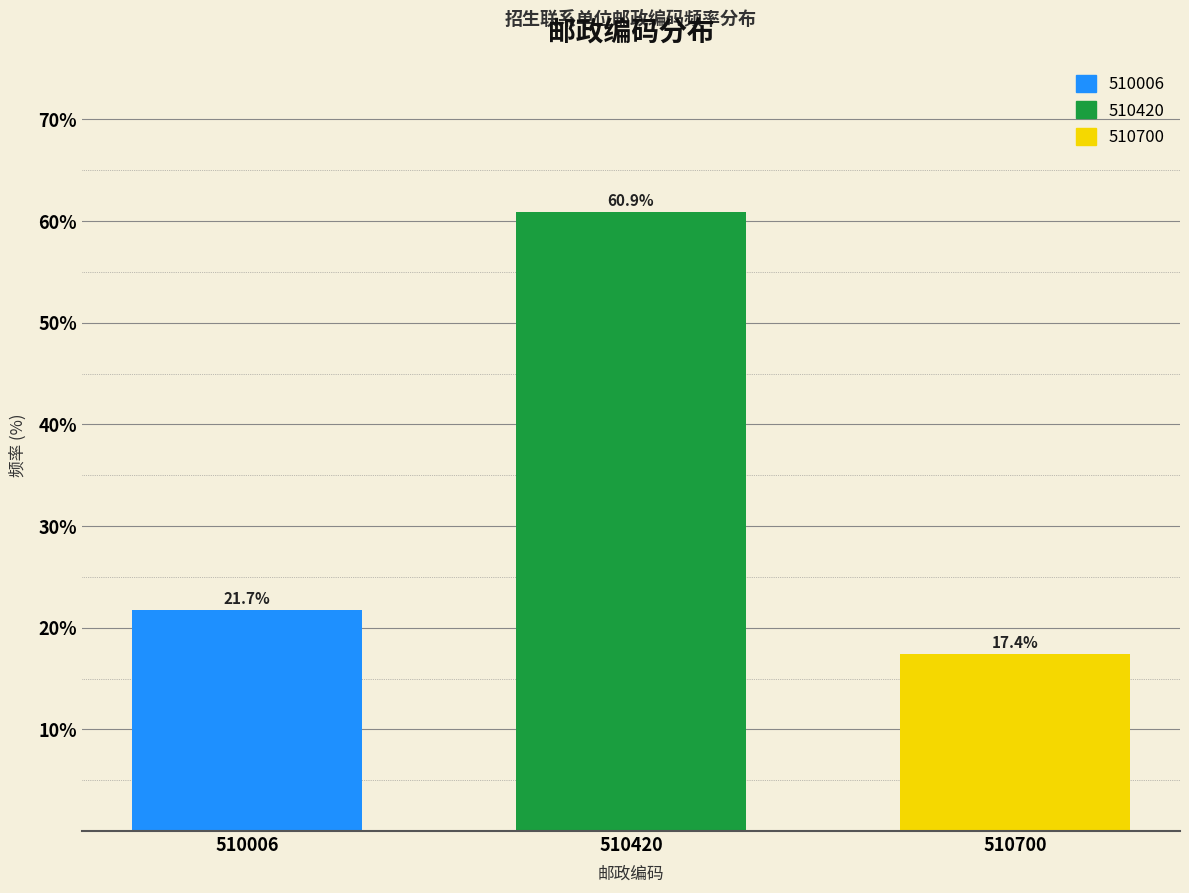

Reading left to right, what are all the values shown in this chart?

510006=21.7	510420=60.9	510700=17.4